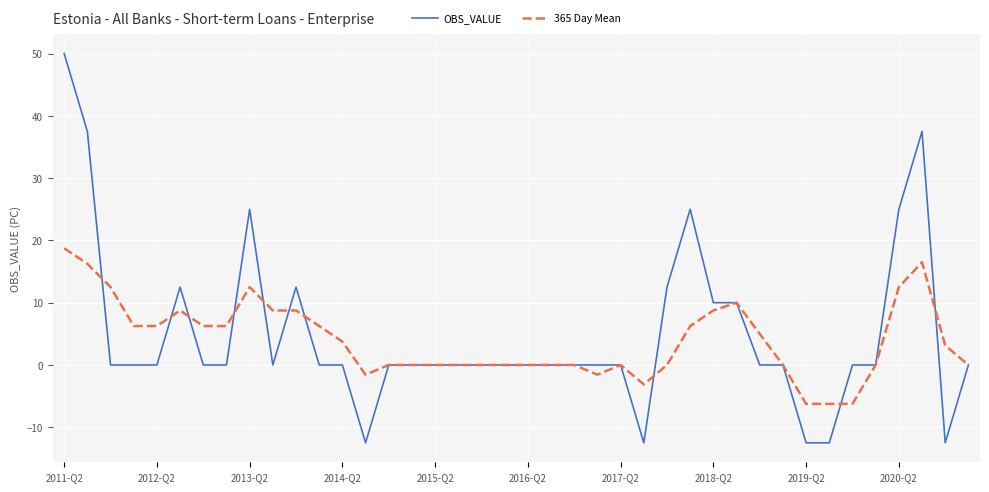

Which series has the widest spread of values?

OBS_VALUE